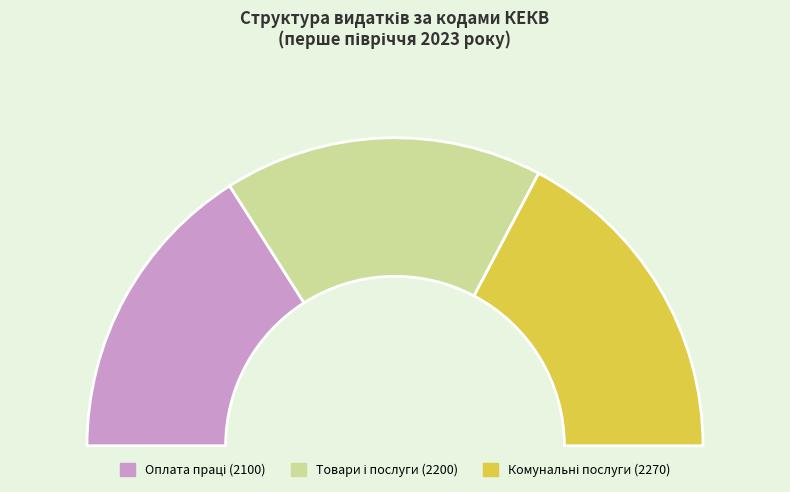

Does any single category account for the majority?

No